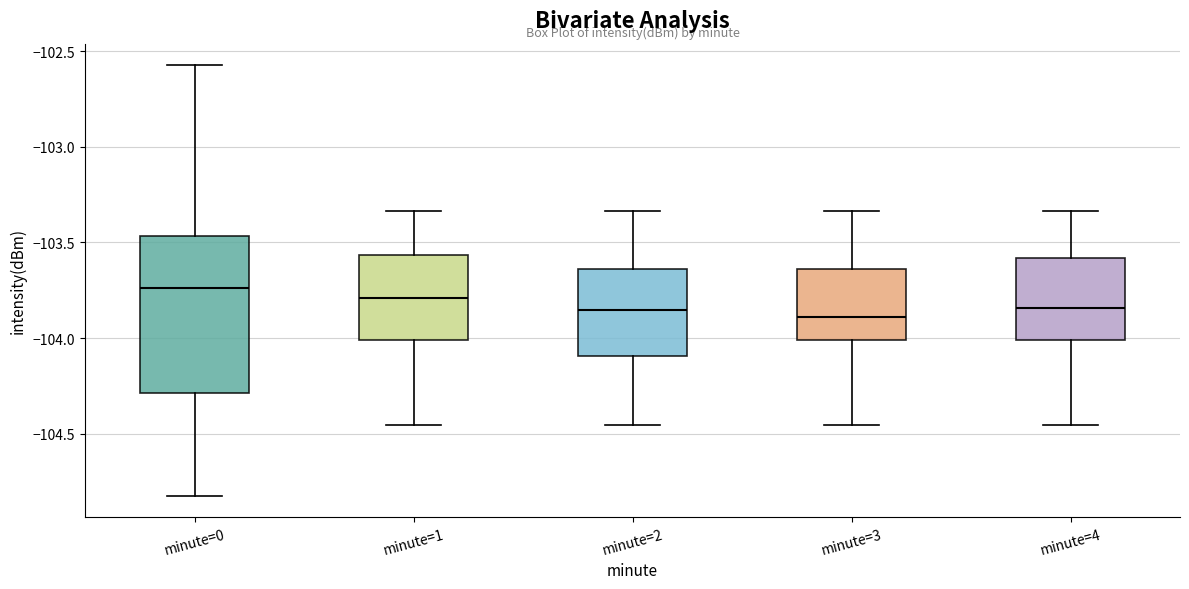

Reading left to right, transcribe this box plot: for each box, give where its median line is, the range the box spans, and where its two whiskers end, as read against the y-axis. The values are not printed on the chart, so give them approximately, as read against the axis.

minute=0: median -103.75, box -104.30 to -103.45, whiskers -104.80 to -102.55
minute=1: median -103.80, box -104.00 to -103.55, whiskers -104.45 to -103.35
minute=2: median -103.85, box -104.10 to -103.65, whiskers -104.45 to -103.35
minute=3: median -103.90, box -104.00 to -103.65, whiskers -104.45 to -103.35
minute=4: median -103.85, box -104.00 to -103.60, whiskers -104.45 to -103.35